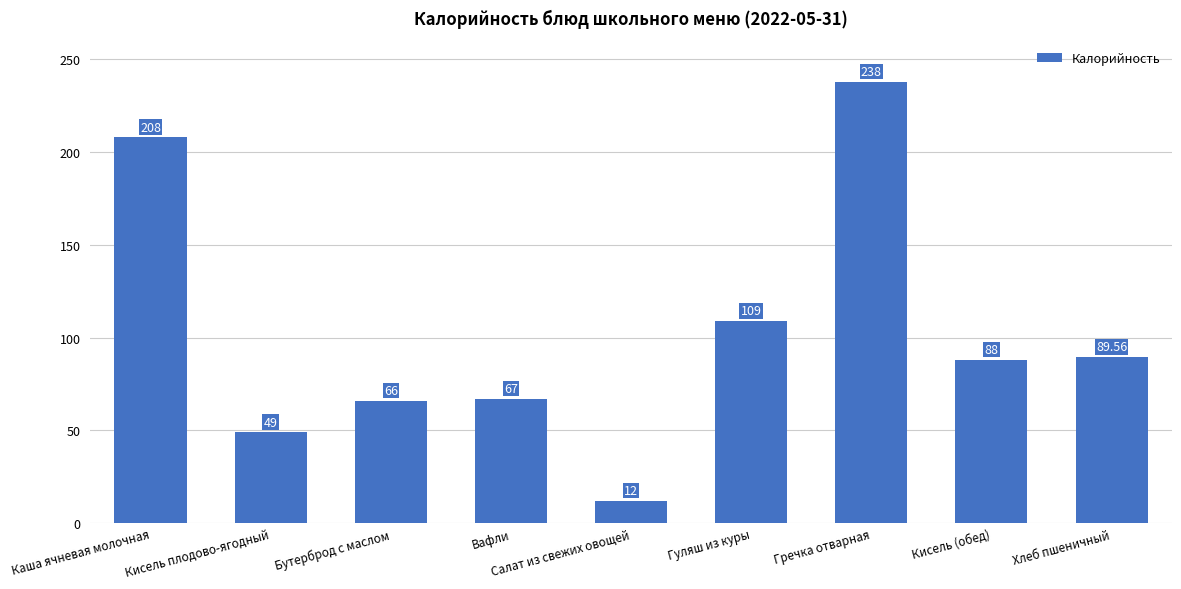

Where is the data nearest to the value 125?

Гуляш из куры